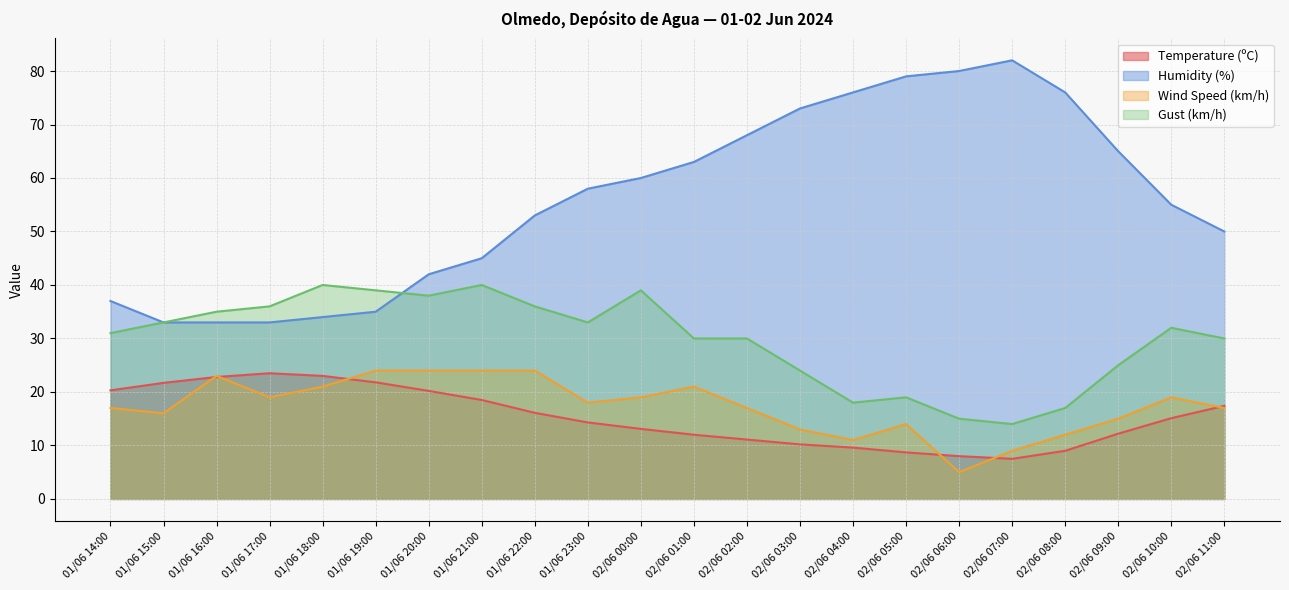

How many distinct data groups are displayed?

4